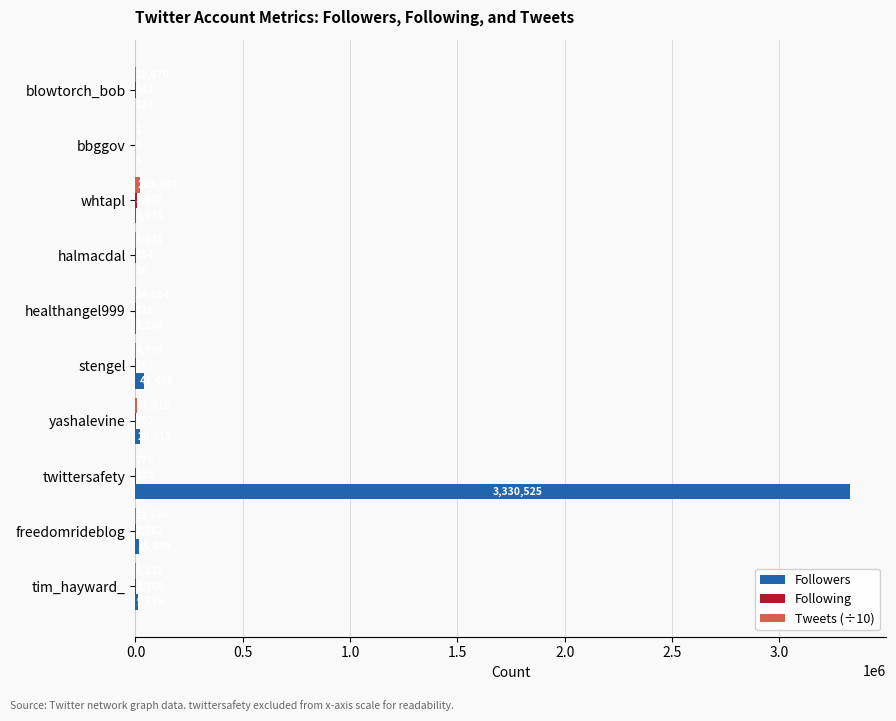

Which series has the largest total across all categories?

Followers